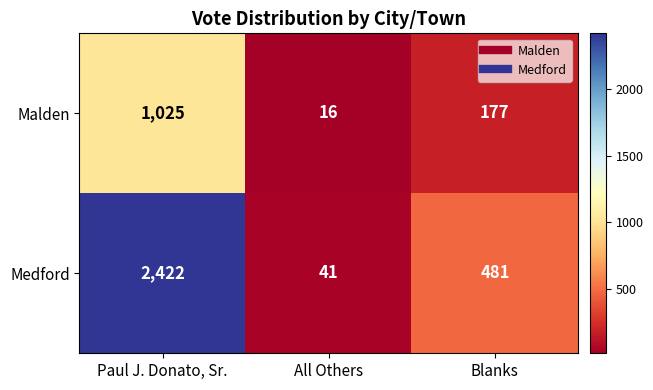

Which series has the widest spread of values?

Medford